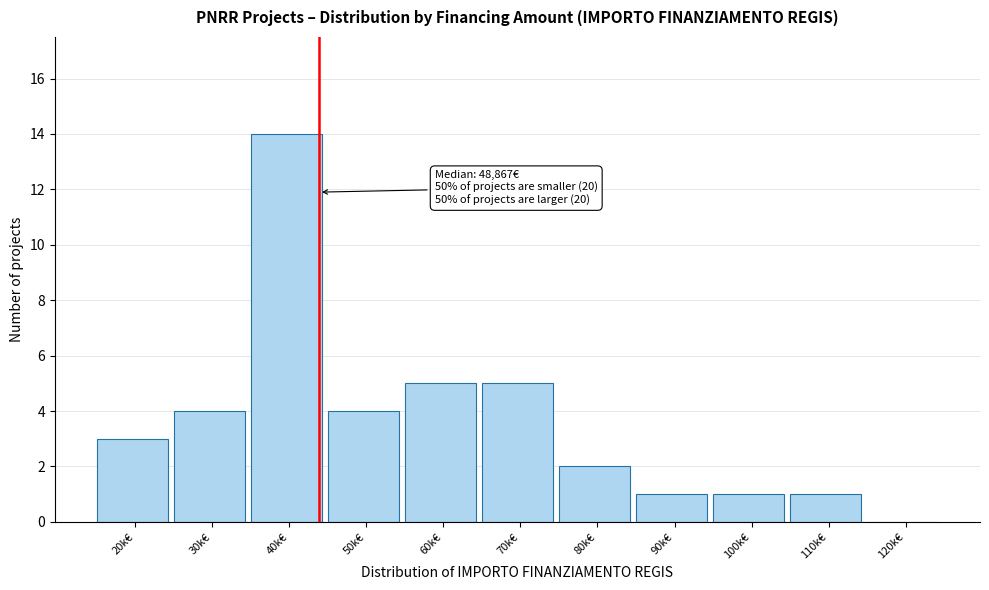

Reading right to left, transcribe all the data shown in this chart.

120k€=0	110k€=1	100k€=1	90k€=1	80k€=2	70k€=5	60k€=5	50k€=4	40k€=14	30k€=4	20k€=3